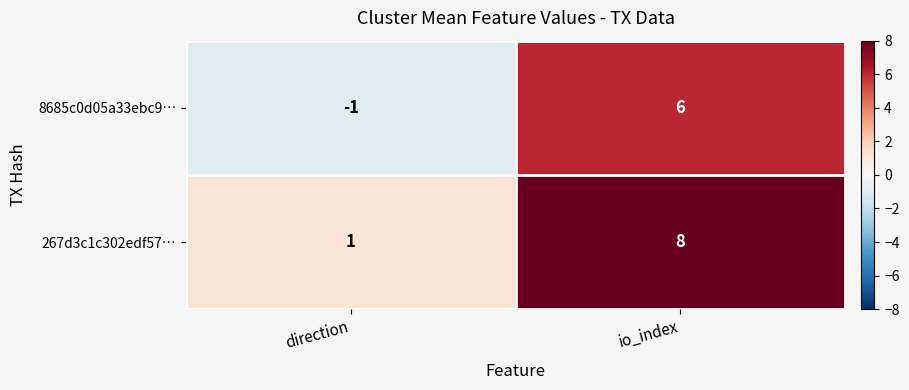

What value does the 267d3c1c302edf57… series have at io_index?

8